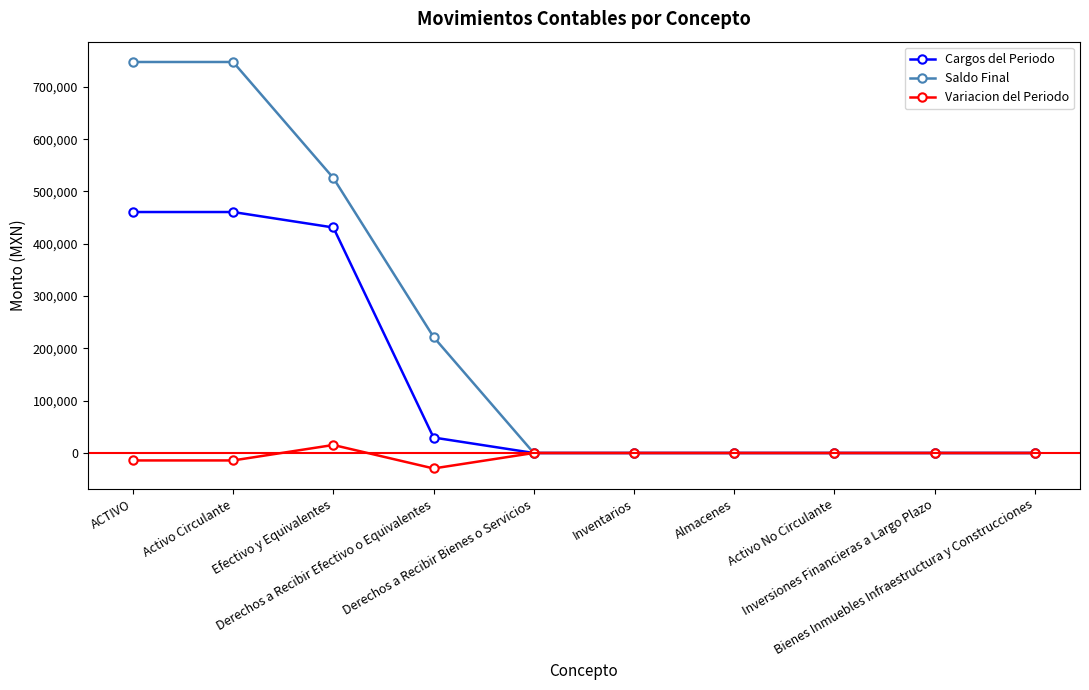

What is the label of the 5th point from the left?

Derechos a Recibir Bienes o Servicios